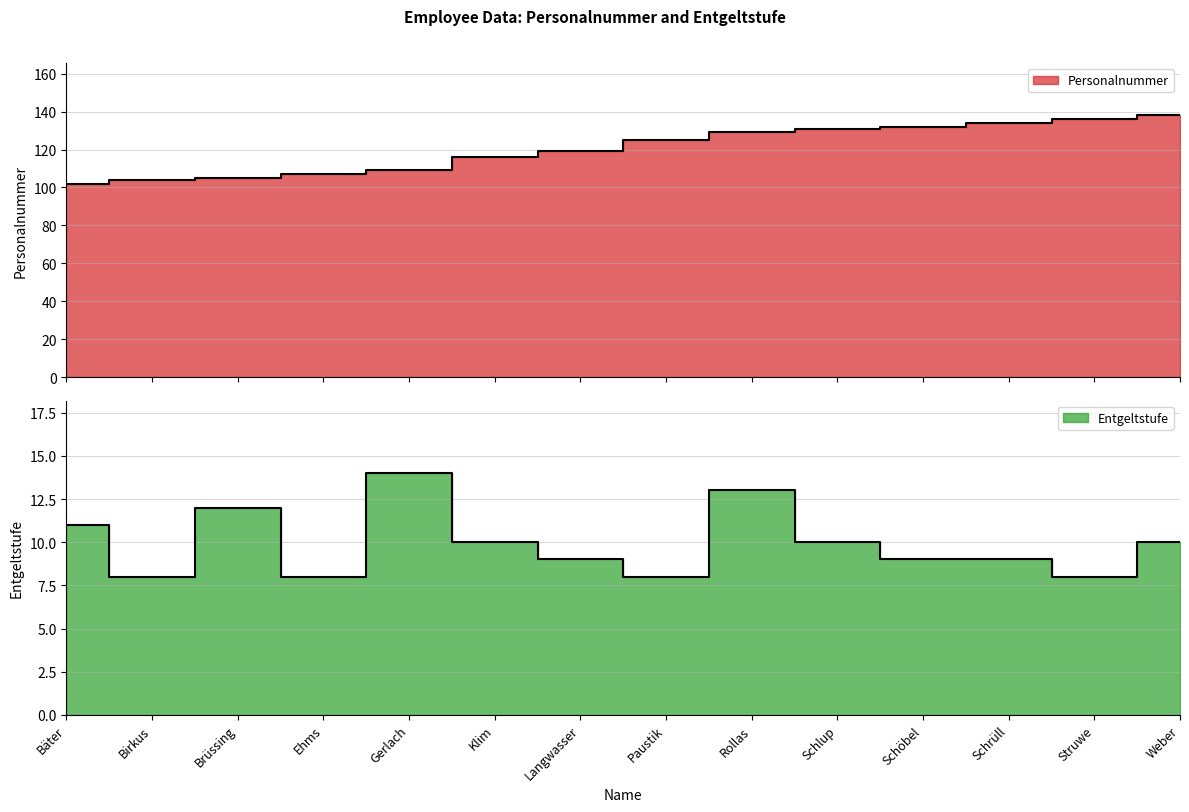

What are all the series names shown in the legend?

Personalnummer, Entgeltstufe